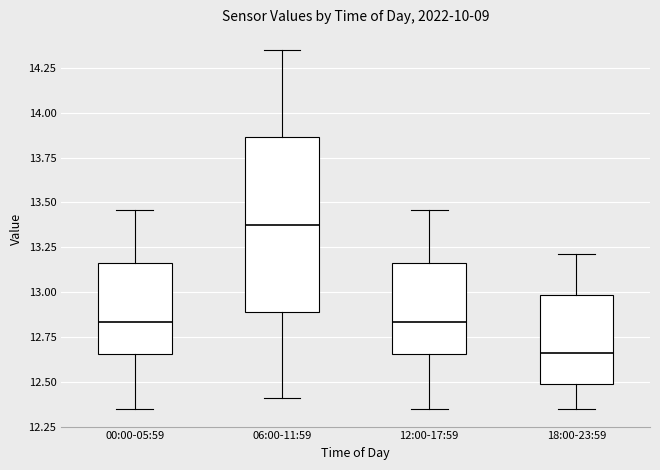

Reading left to right, transcribe this box plot: for each box, give where its median line is, the range the box spans, and where its two whiskers end, as read against the y-axis. The values are not printed on the chart, so give them approximately, as read against the axis.

00:00-05:59: median 12.85, box 12.65 to 13.15, whiskers 12.35 to 13.45
06:00-11:59: median 13.40, box 12.90 to 13.85, whiskers 12.40 to 14.35
12:00-17:59: median 12.85, box 12.65 to 13.15, whiskers 12.35 to 13.45
18:00-23:59: median 12.65, box 12.50 to 13.00, whiskers 12.35 to 13.20